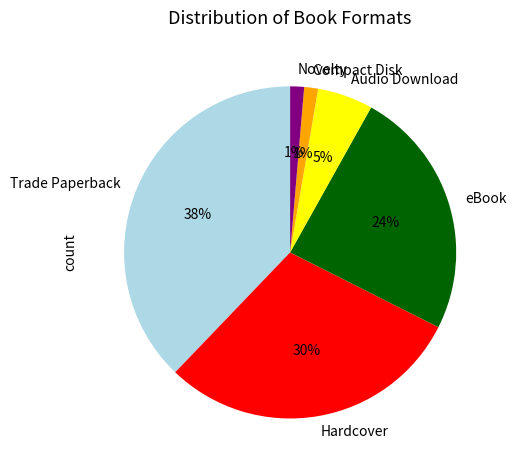

To the nearest percent, what is the average slice percentage?

17%